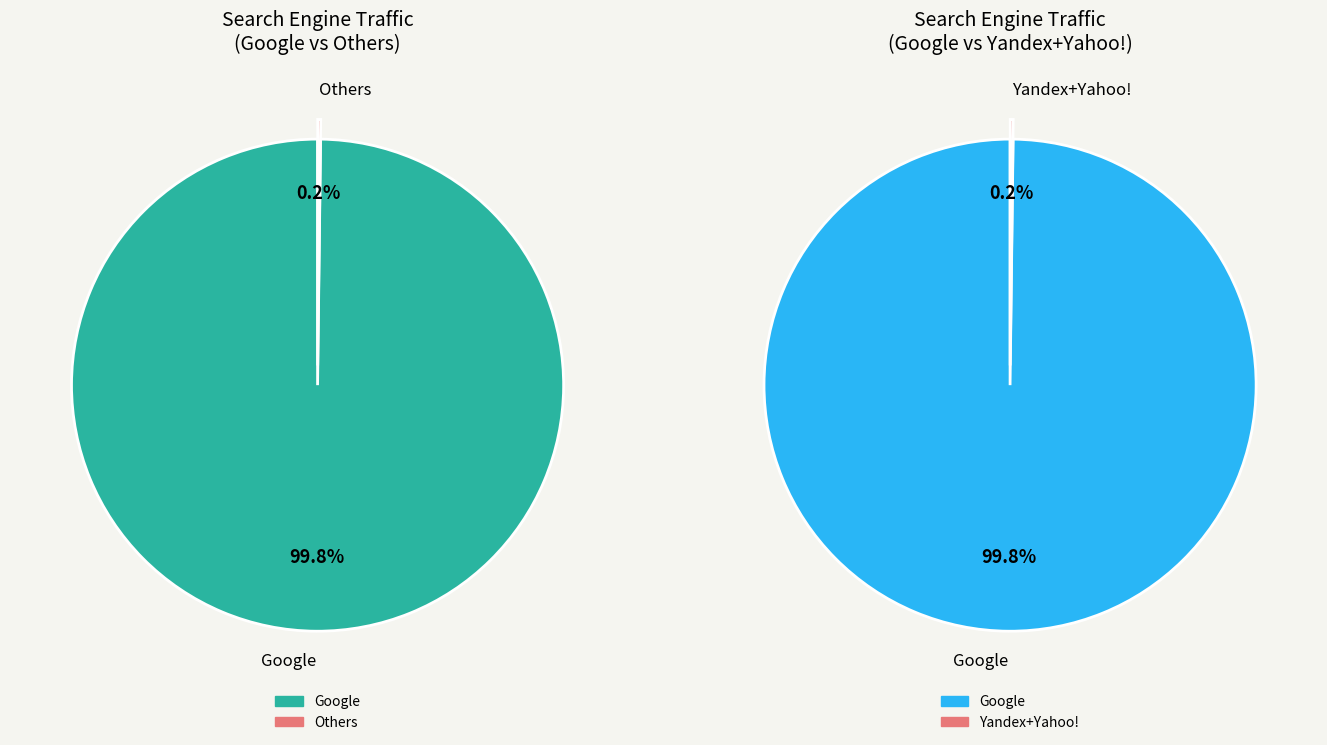

Does Google represent more than half of the total?

Yes